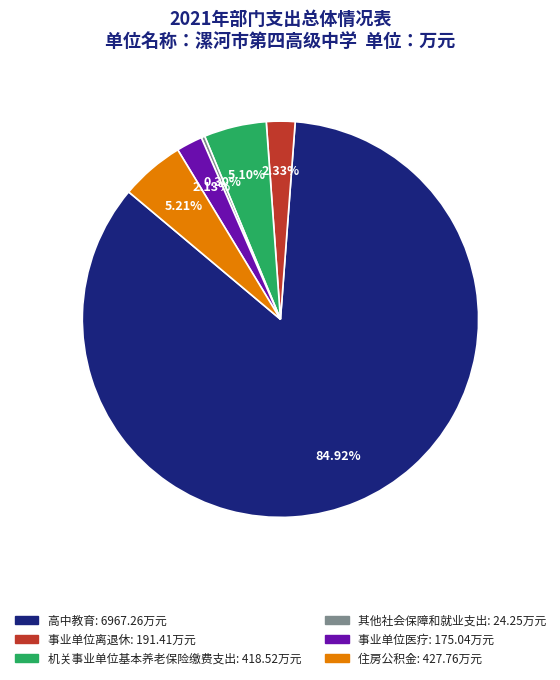

Is 高中教育 the majority of the pie?

Yes